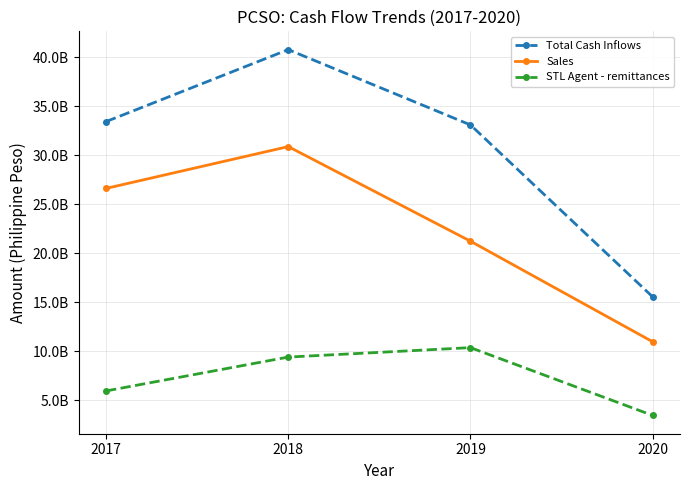

Which series changed the most between 2017 and 2018?

Total Cash Inflows